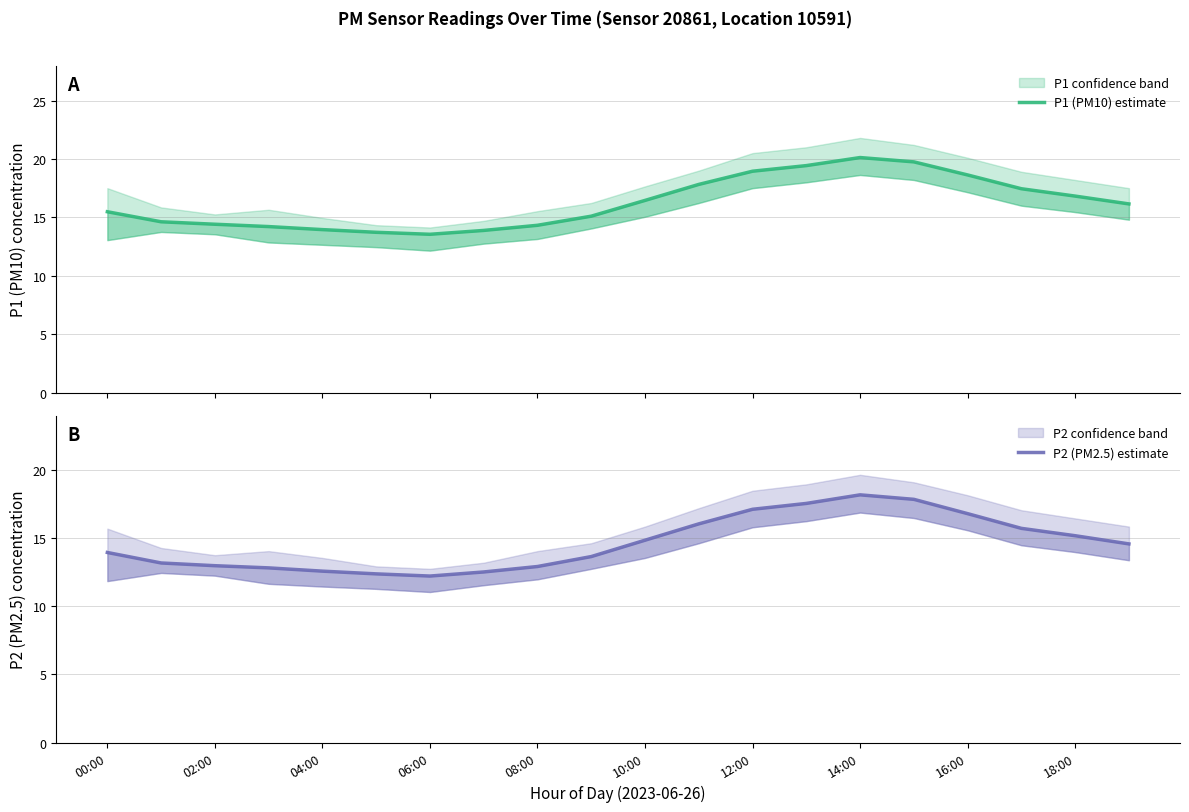

Which category has the highest value in the P2 (PM2.5) estimate series?

14:00